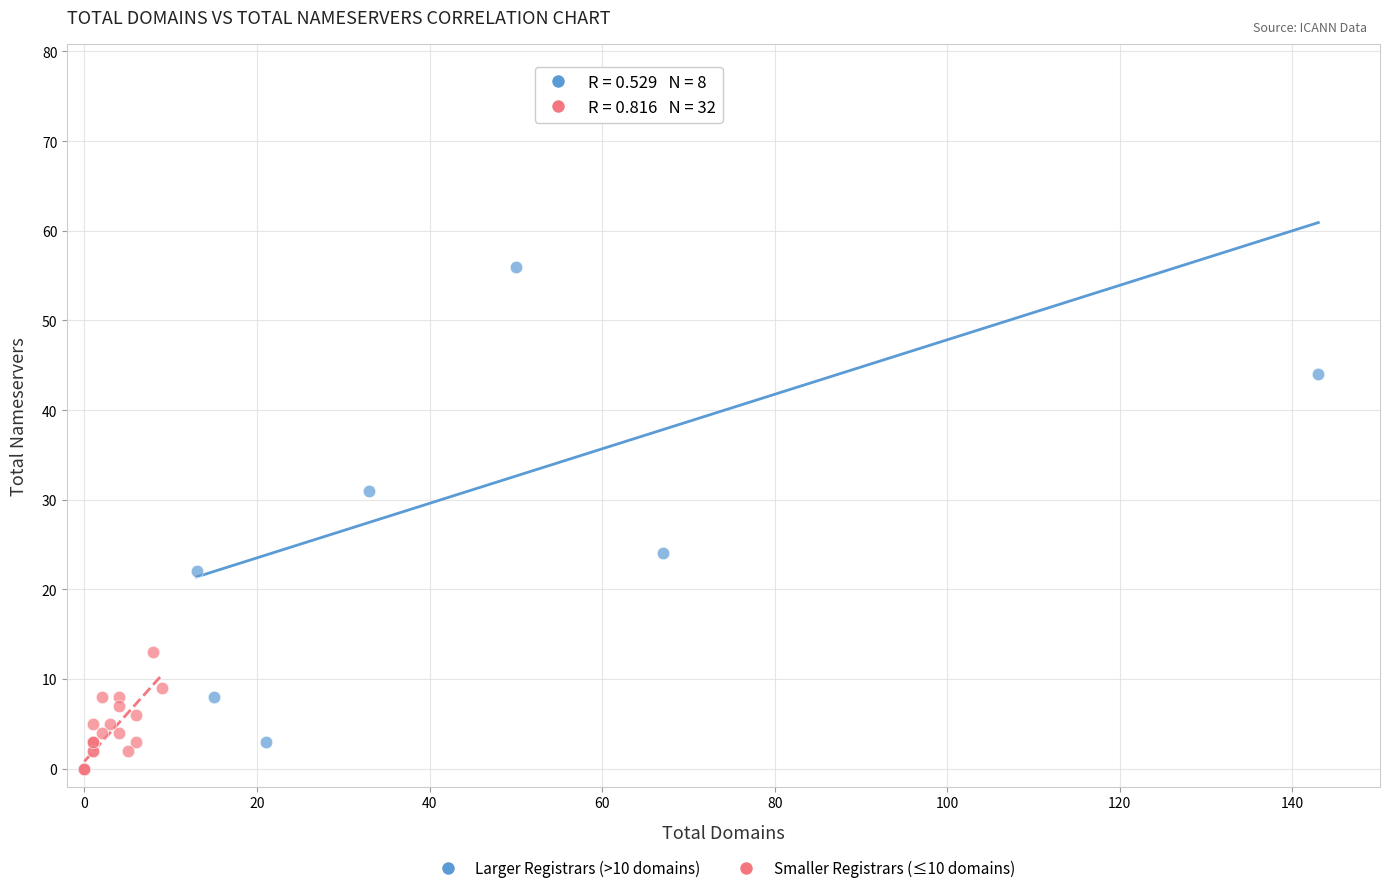

Which series reaches the maximum Y coordinate?

Larger Registrars (>10 domains)